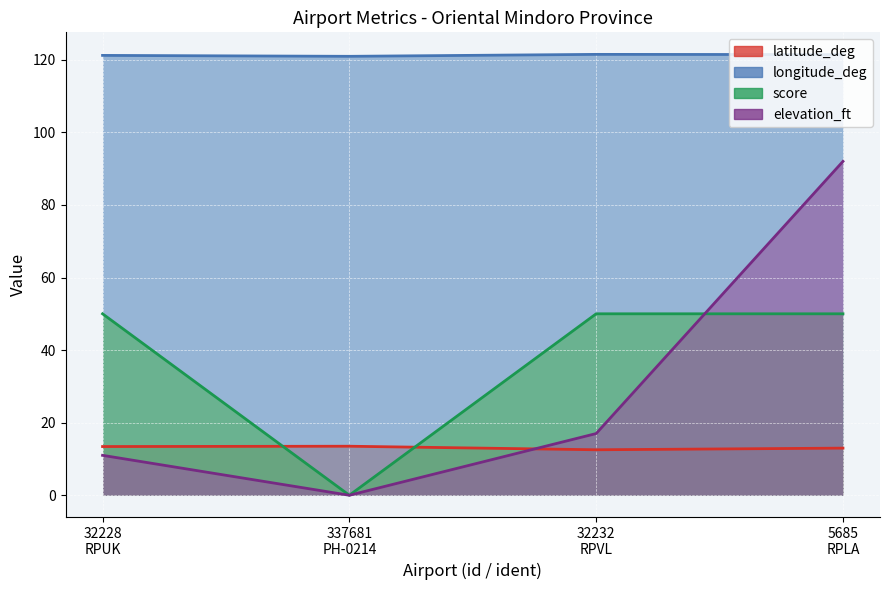

True or false: longitude_deg and latitude_deg cross at least once.

False